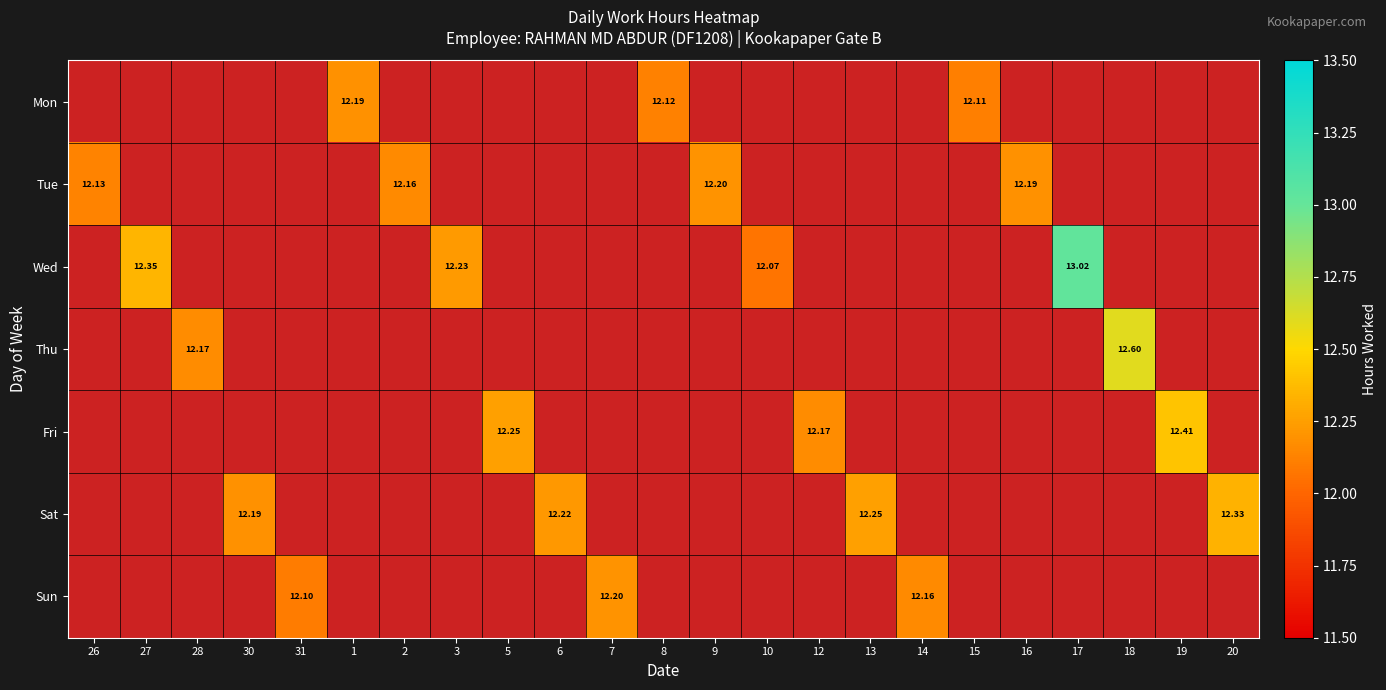

Which series changed the most between 28 and 14?

Thu